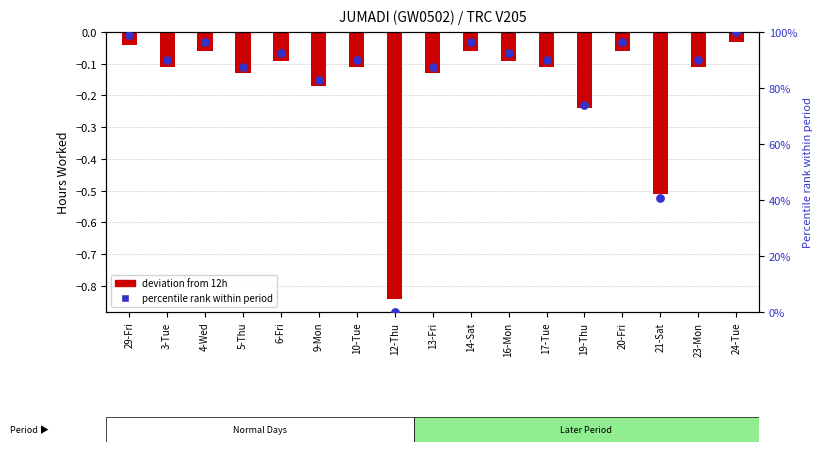

Which series has the widest spread of Y values?

pct rank within period